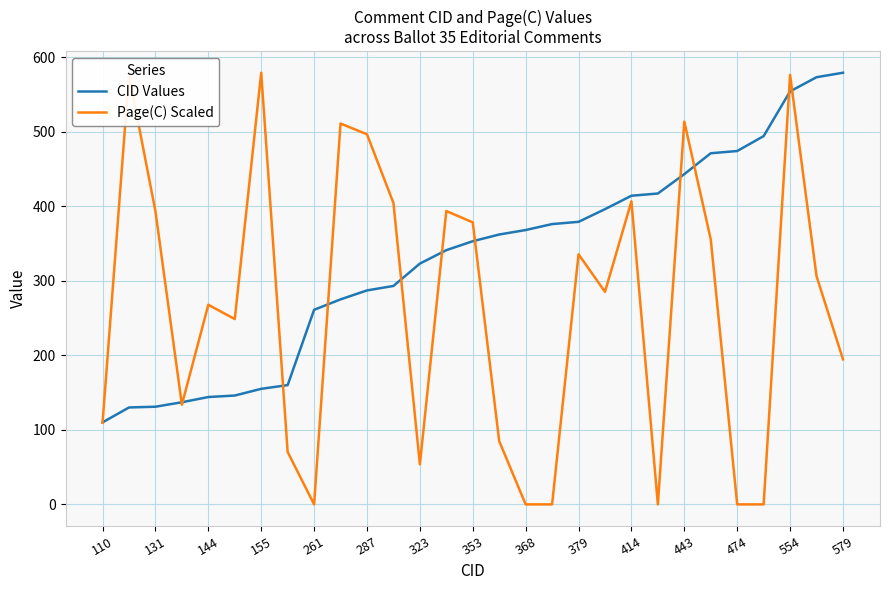

What is the highest value of the CID Values series?

579.0